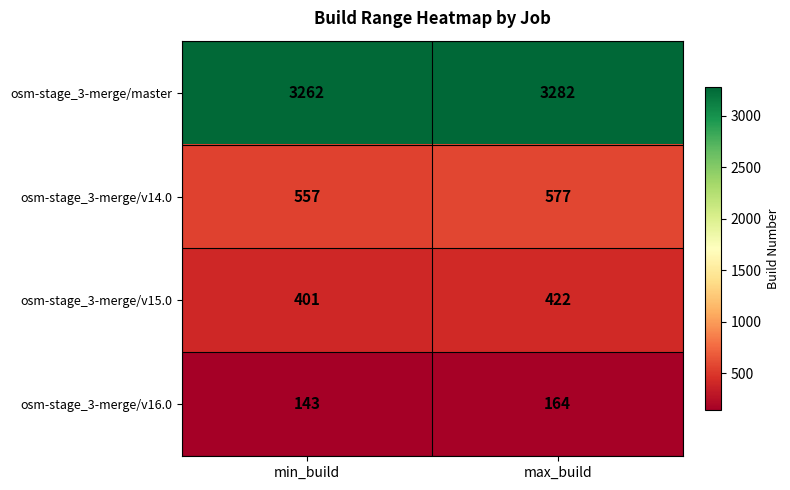

What is the difference between the maximum and minimum values in the osm-stage_3-merge/v14.0 series?

20